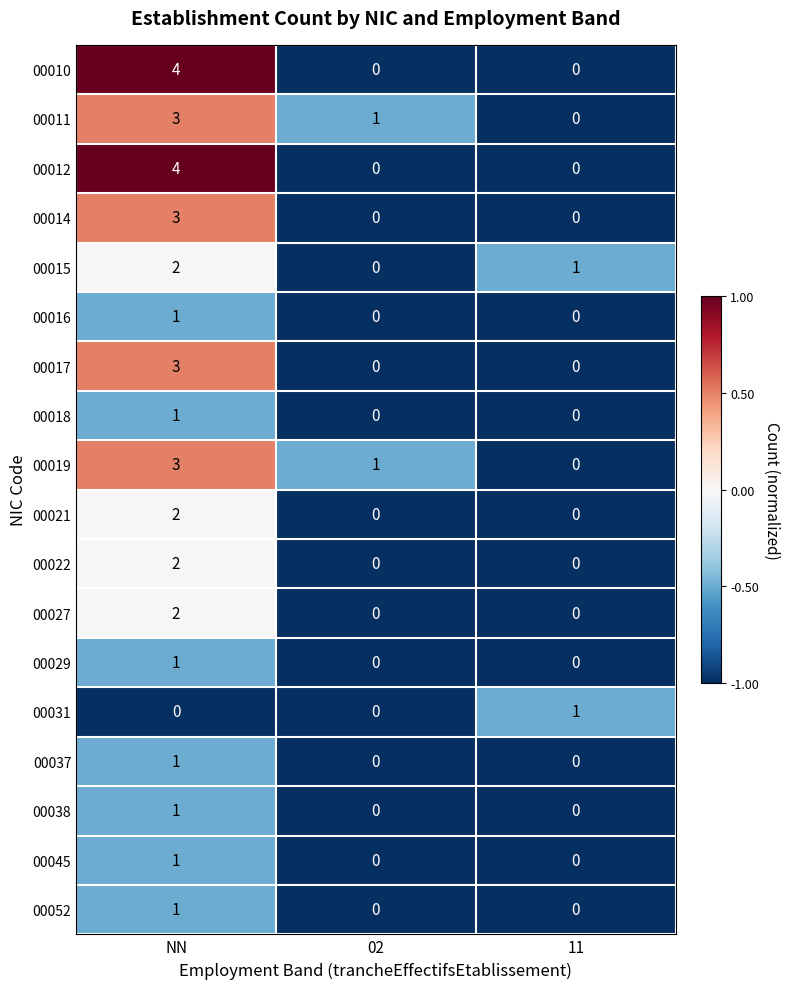

The value of 00037 at 02 is 0. True or false?

True